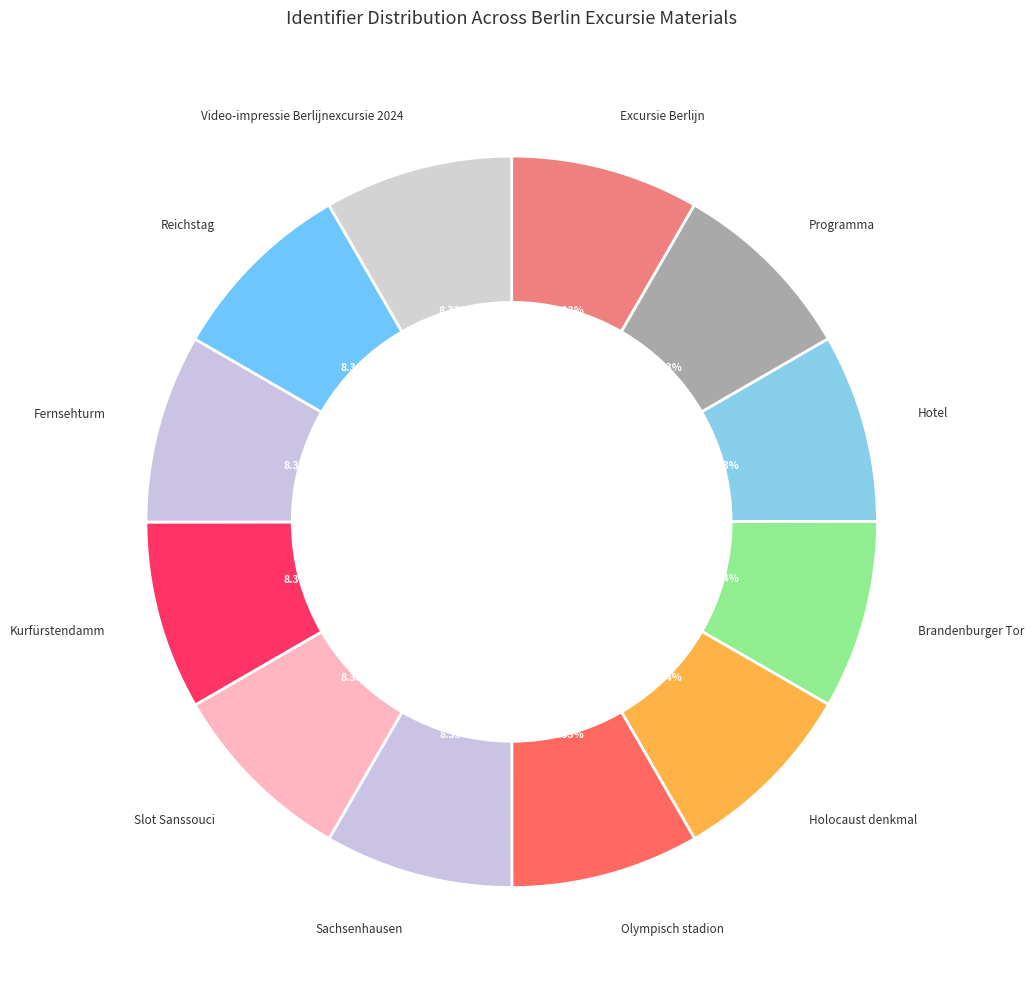

How many segments does this pie chart have?

12